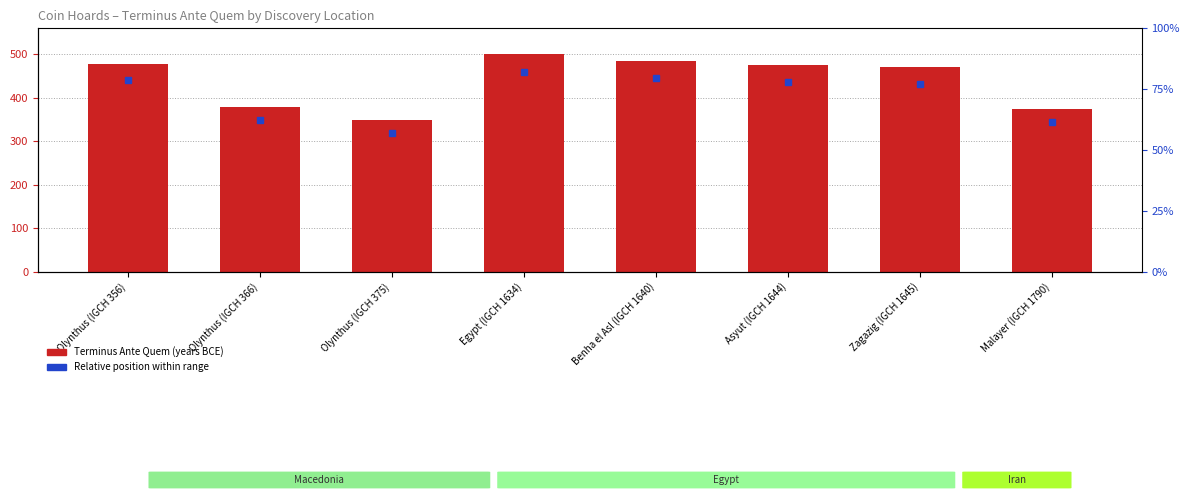

Which category has the highest value across all series?

Egypt (IGCH 1634)